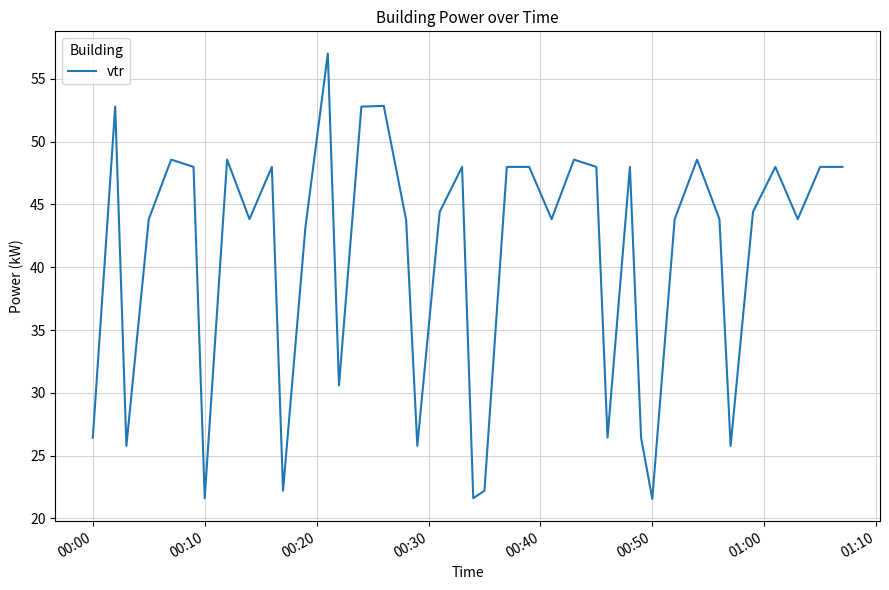

What is the minimum value shown in the chart?

21.6